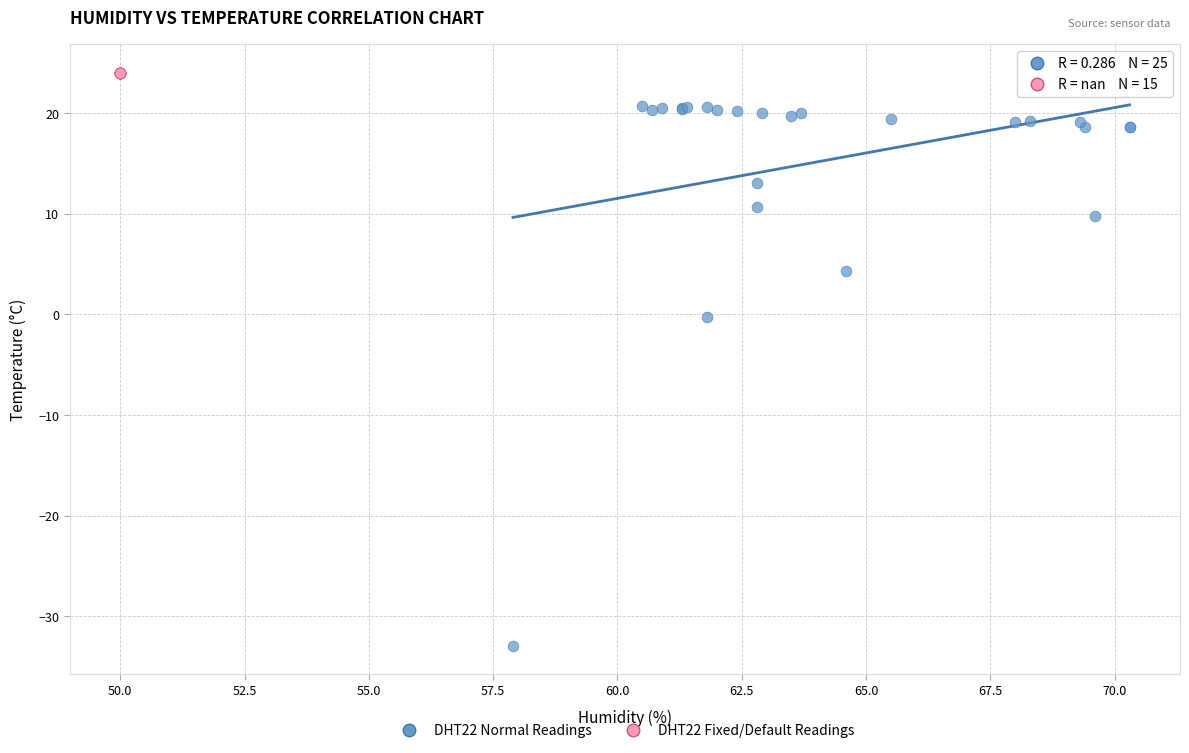

Which series contains the lowest Y value?

DHT22 Normal Readings